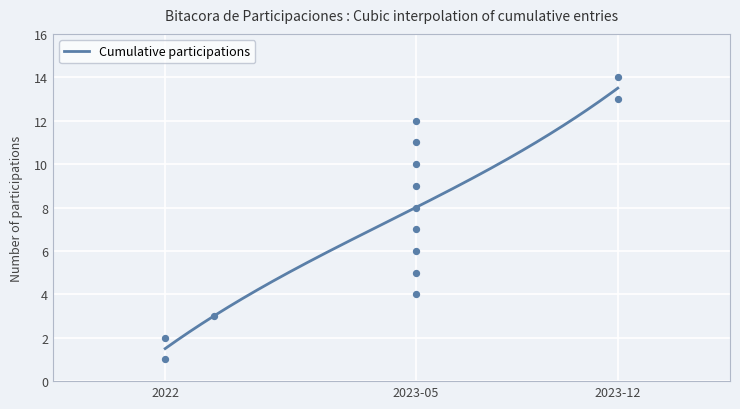

What is the highest value of the Cumulative participations series?

13.5